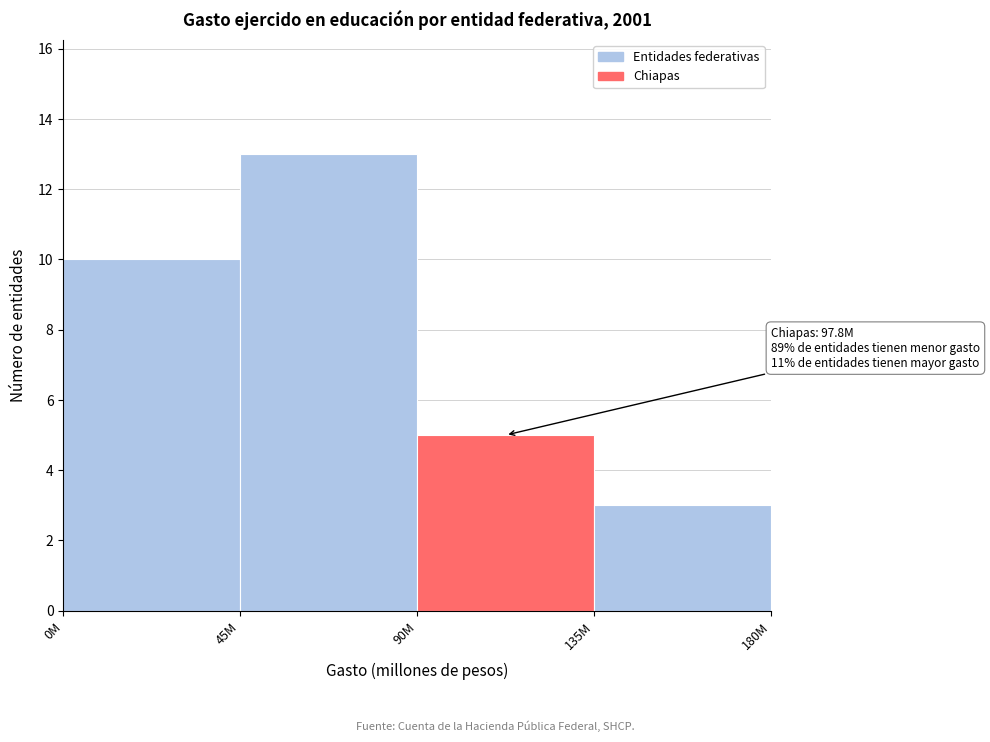

Reading right to left, list all the values displayed in this chart.

3	5	13	10